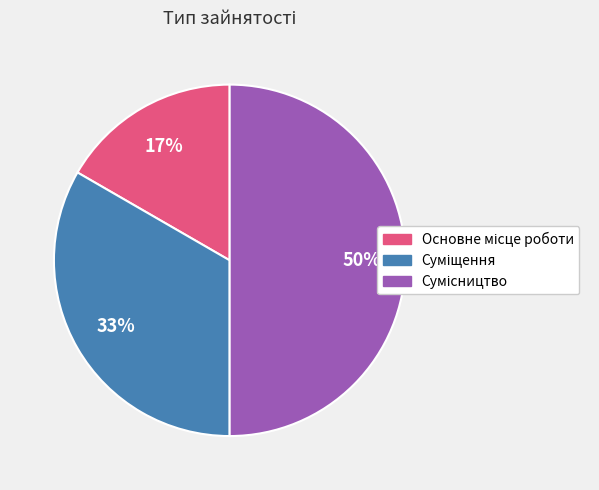

To the nearest percent, what is the average slice percentage?

33%